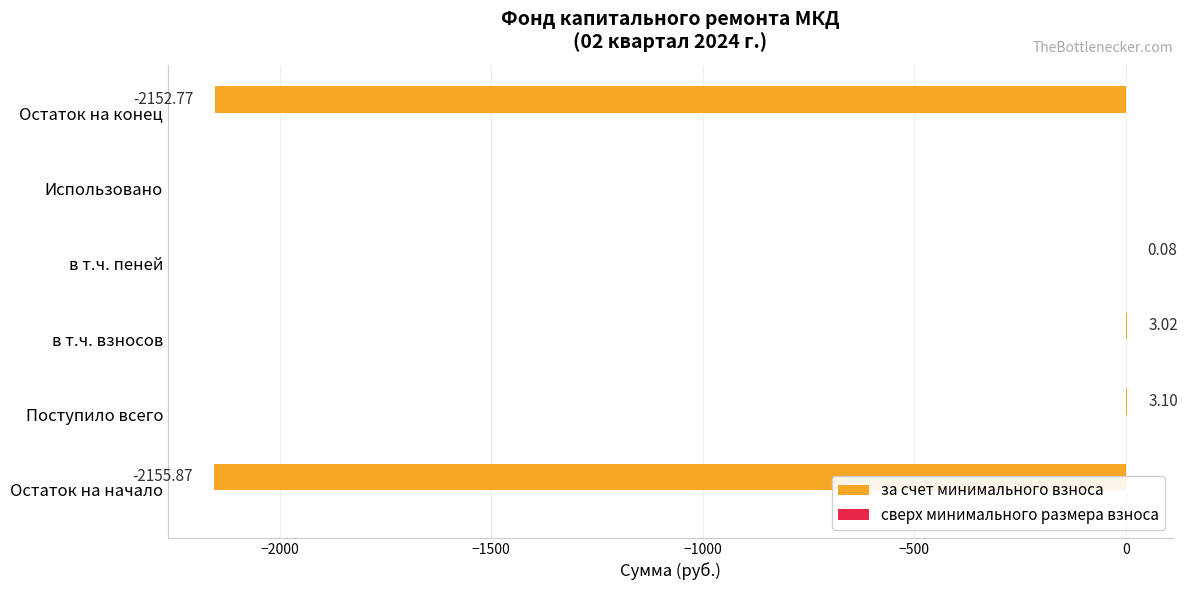

Which has a higher value, Использовано or в т.ч. взносов?

в т.ч. взносов